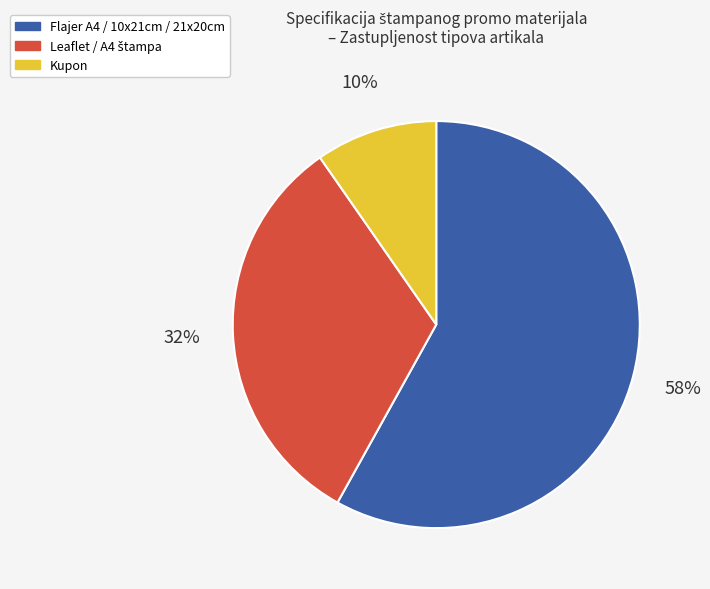

Which slice represents more than half of the pie?

Flajer A4 / 10x21cm / 21x20cm